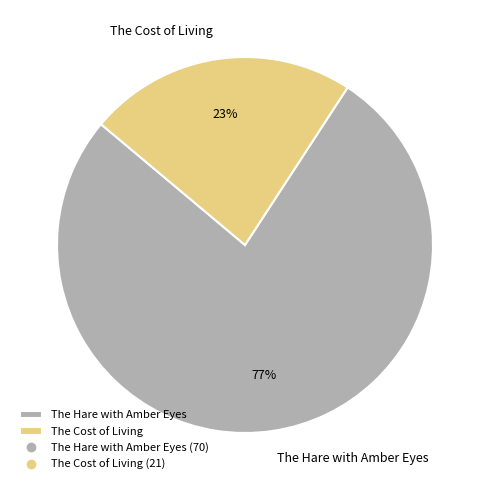

Combined, do The Hare with Amber Eyes and The Cost of Living account for over 50%?

Yes